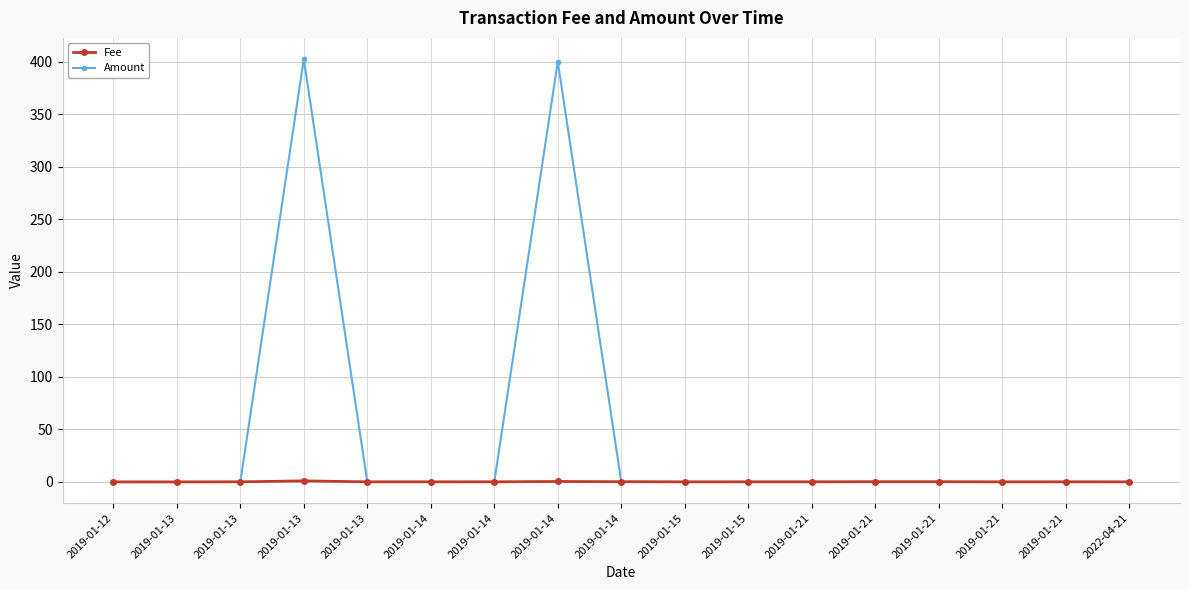

Reading left to right, what are all the values shown in this chart?

Fee: 0.0	0.0	0.1	1.0	0.1	0.1	0.1	0.4	0.2	0.1	0.1	0.1	0.2	0.2	0.1	0.1	0.1
Amount: 0.1	0.0	0.0	402.5	0.0	0.0	0.0	400.0	0.2	0.0	0.0	0.0	0.0	0.0	0.0	0.0	0.0